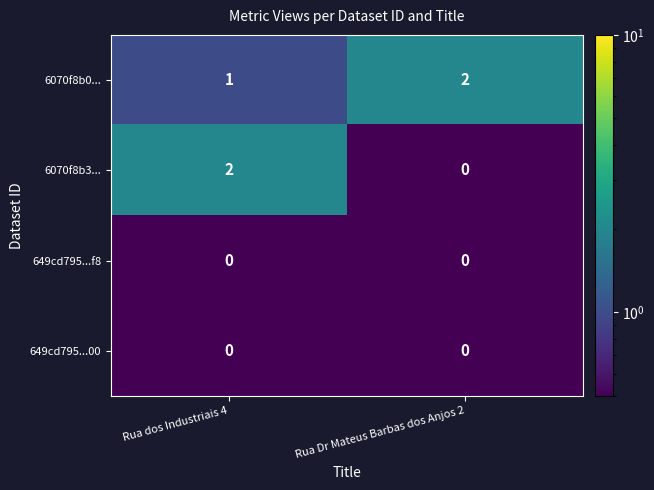

True or false: 6070f8b3... has a value of 1 at Rua Dr Mateus Barbas dos Anjos 2.

False